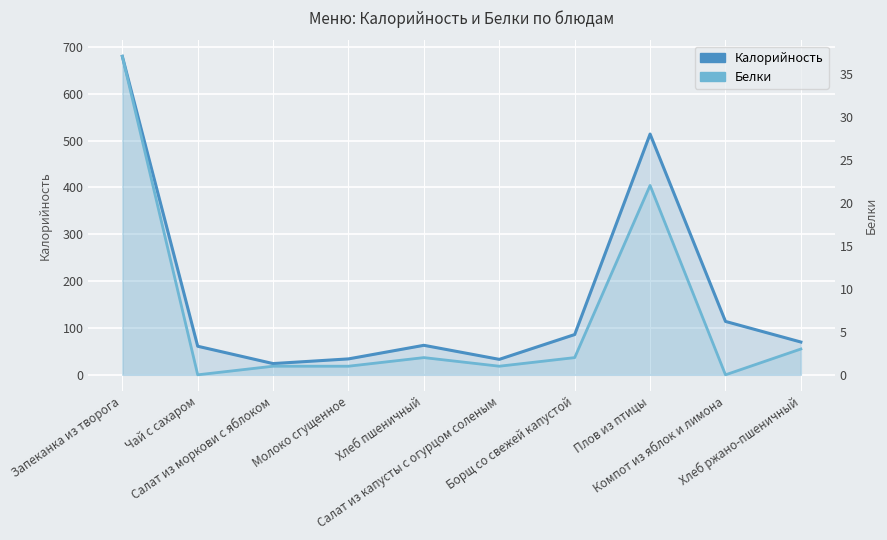

Rank the series by their maximum value, from lowest to highest.

Белки, Калорийность